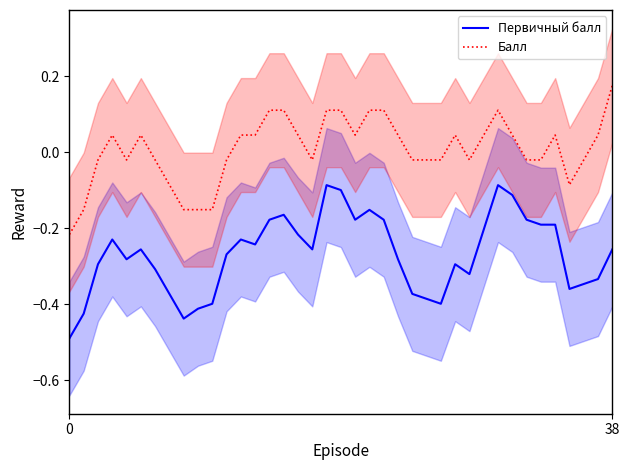

Between 32 and 3, which is larger?

32